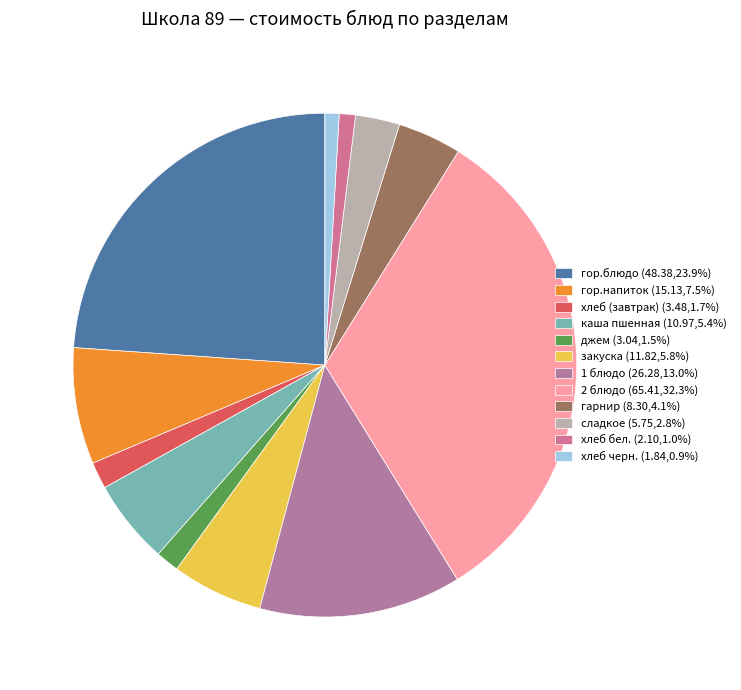

How many slices are in this pie chart?

12